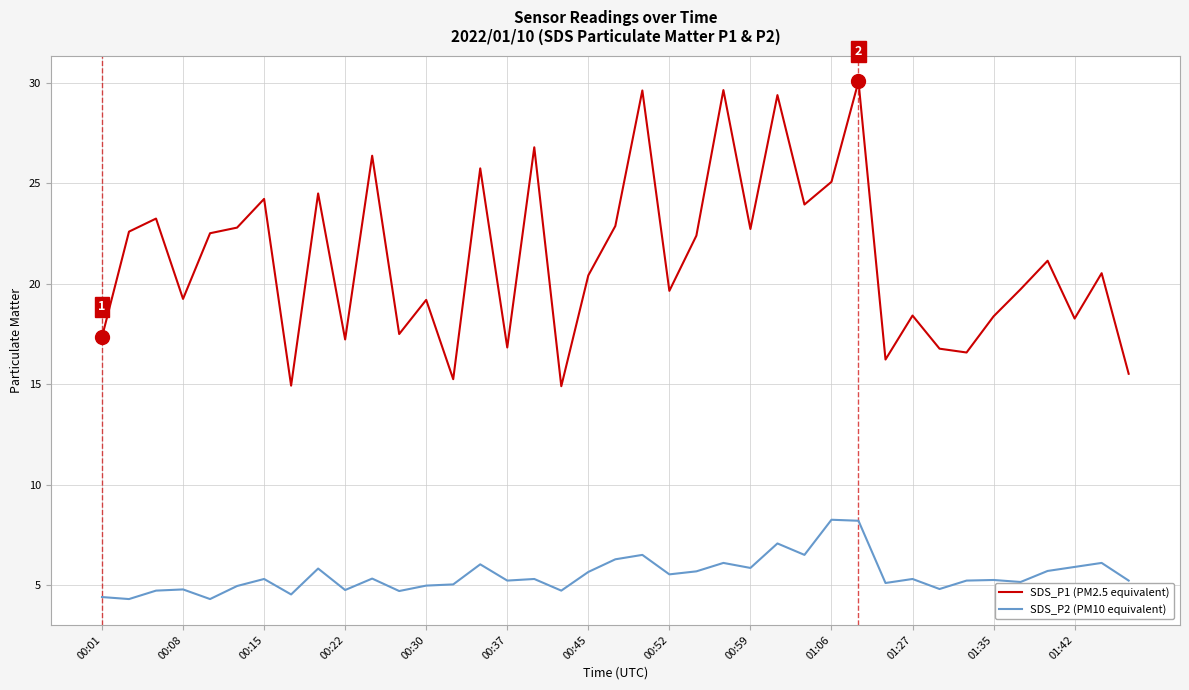

True or false: SDS_P2 (PM10 equivalent) and SDS_P1 (PM2.5 equivalent) intersect in this chart.

False